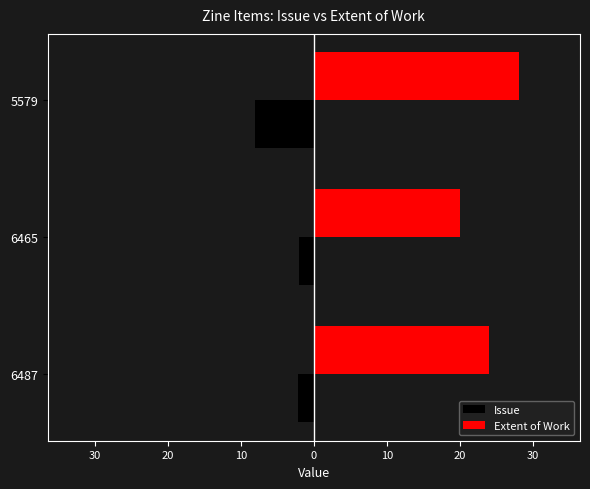

What are all the series names shown in the legend?

Issue, Extent of Work